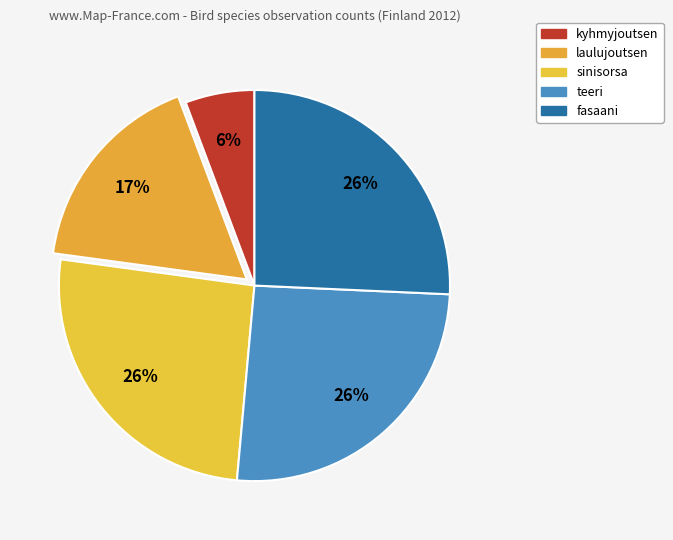

How many segments does this pie chart have?

5